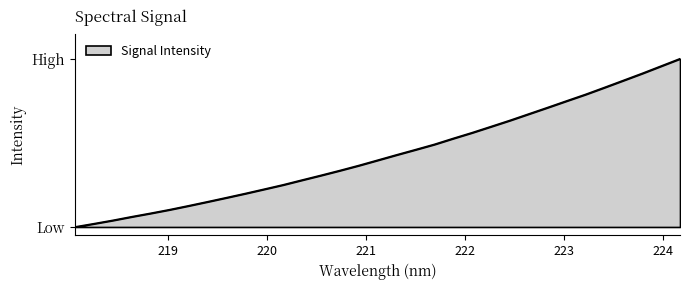

Does the chart display data point markers on the line(s)?

No